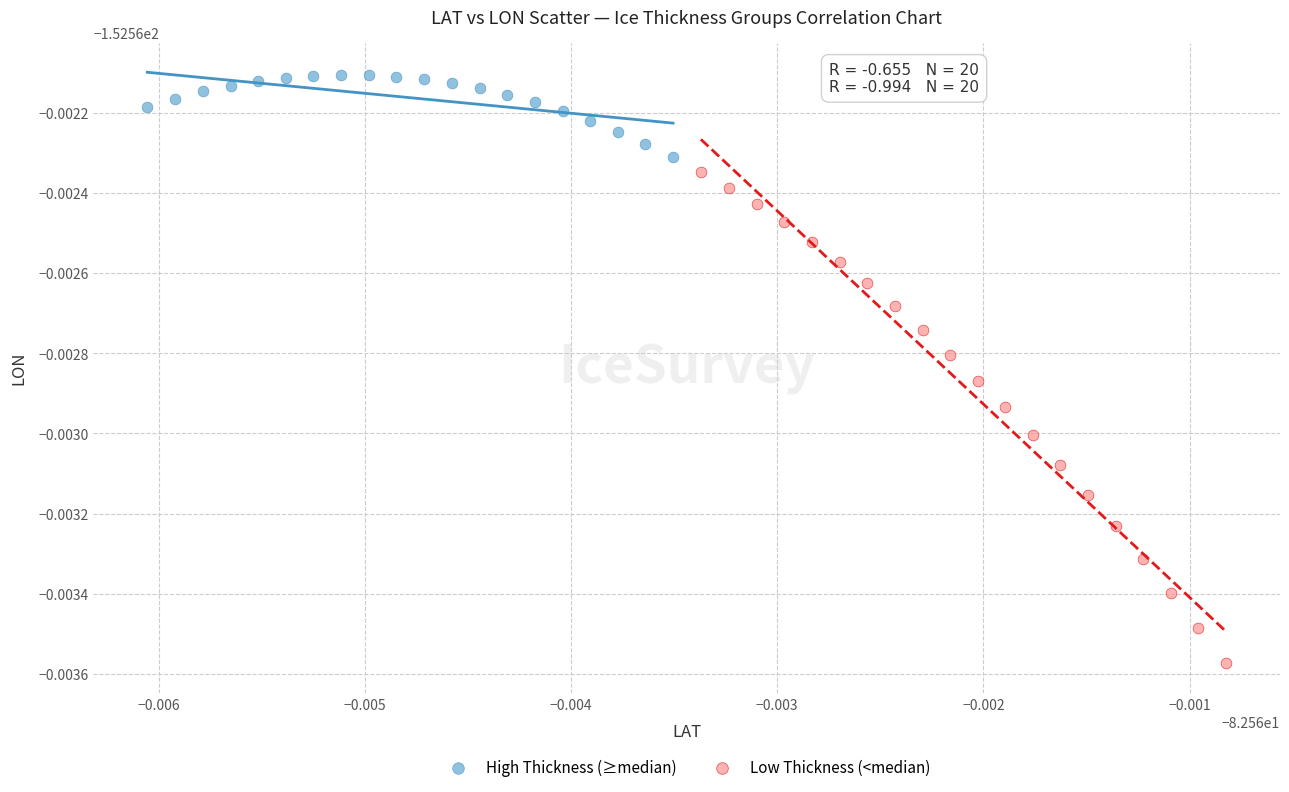

Which series reaches the maximum Y coordinate?

High Thickness (≥median)